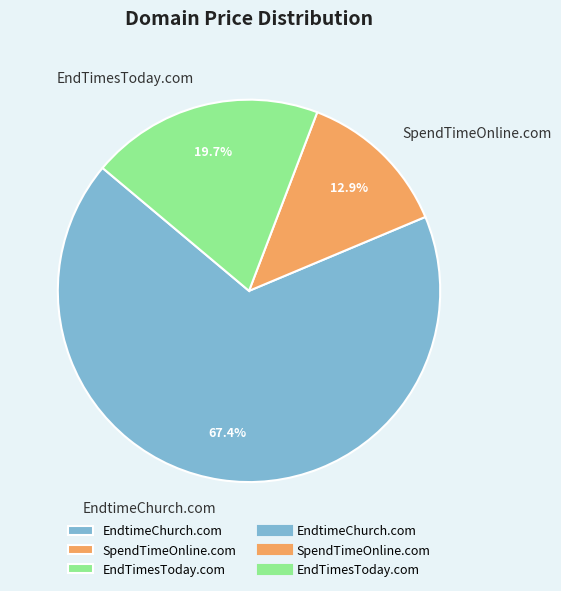

What is the smallest slice in the pie chart?

SpendTimeOnline.com